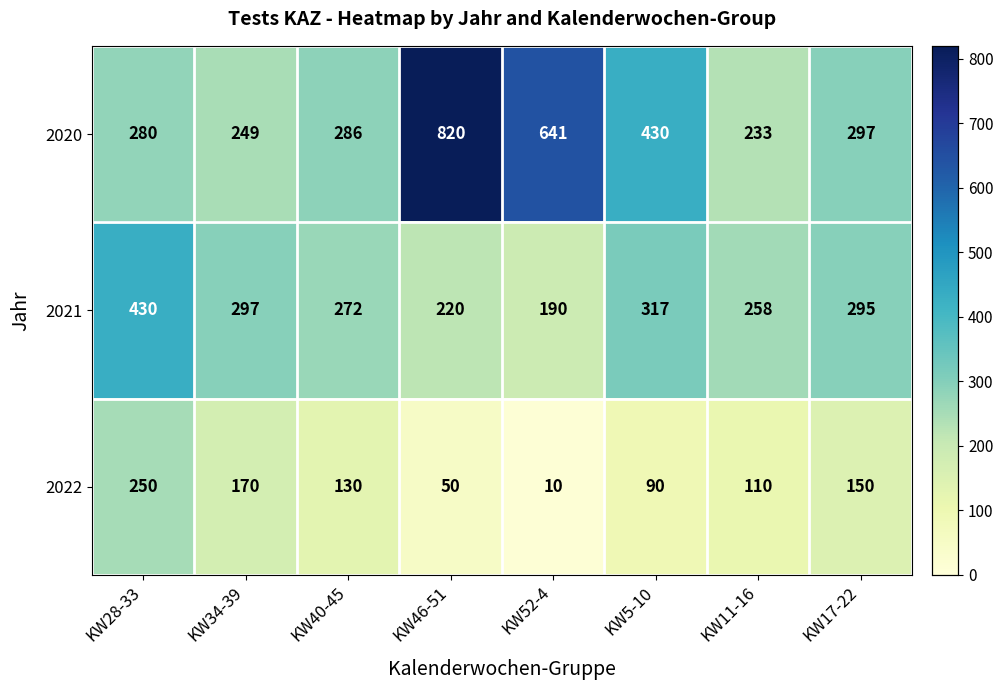

Rank the series by their maximum value, from lowest to highest.

2022, 2021, 2020